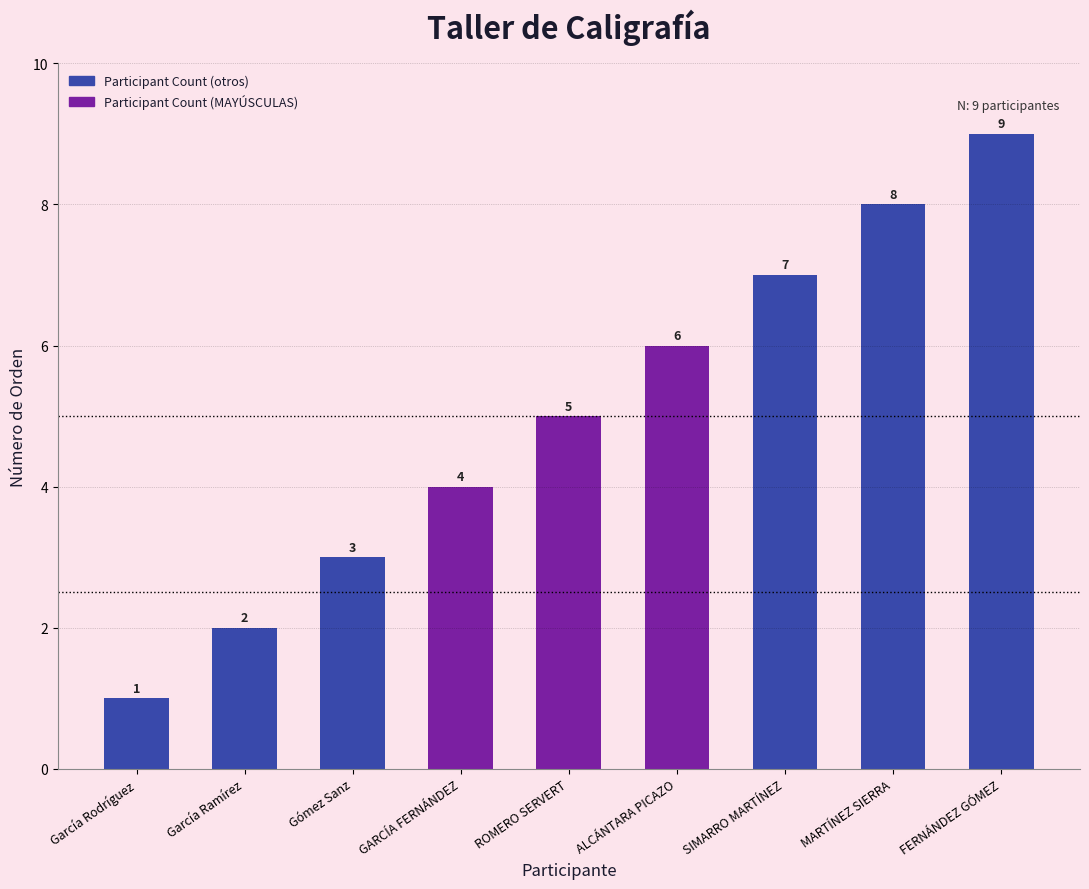

How many bars are there in total?

9